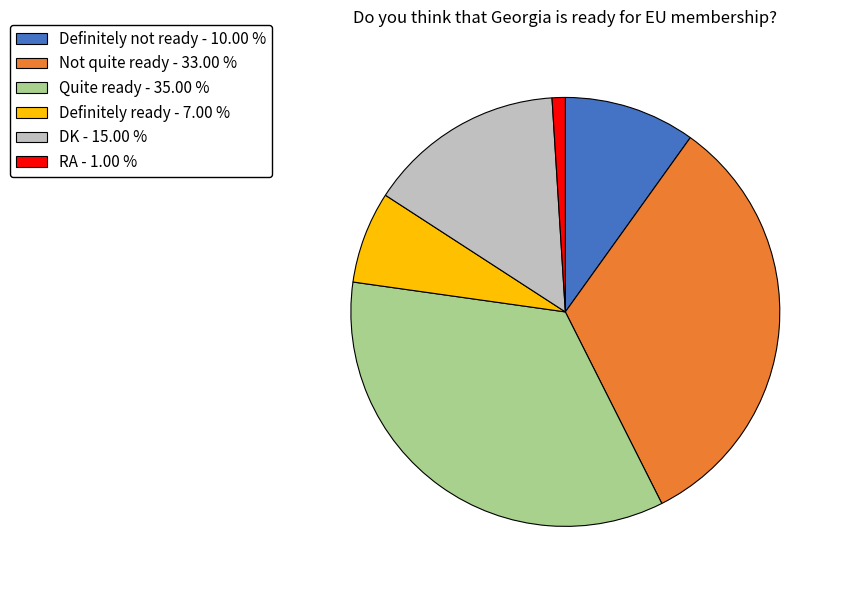

Is the sum of Quite ready - 35.00 % and Not quite ready - 33.00 % greater than half?

Yes